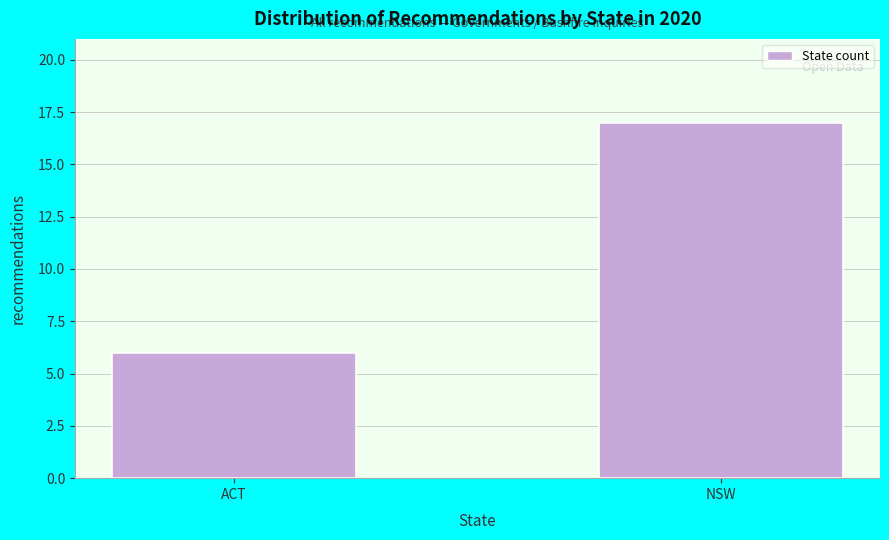

Reading left to right, transcribe all the data shown in this chart.

6	17